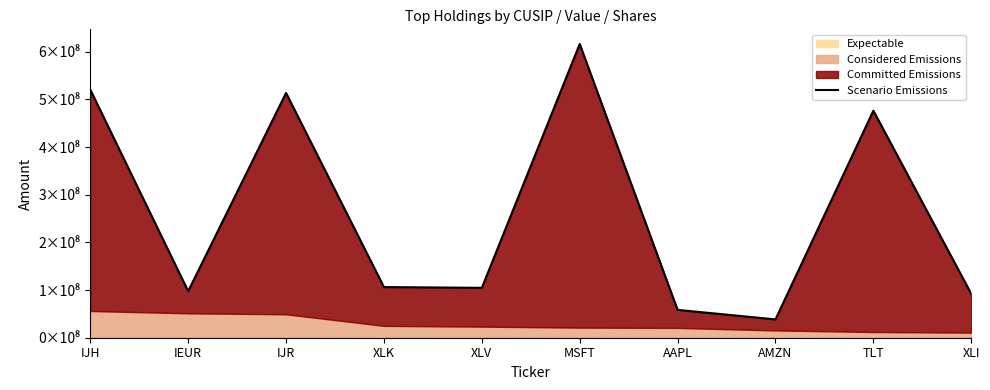

Approximately how many times larger is the value at IJR compared to XLK?

4.8